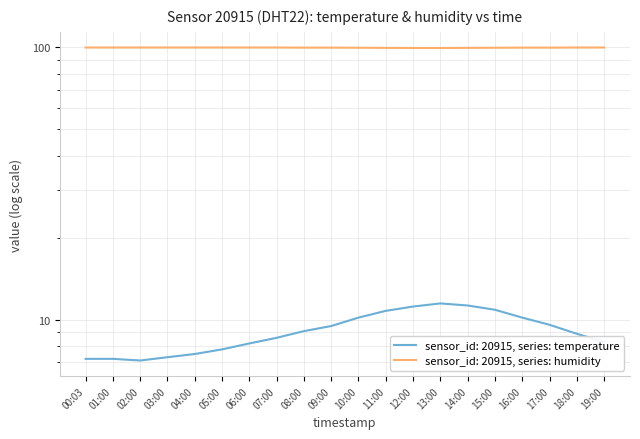

List the labels in order of humidity value, largest first.

00:03, 01:00, 02:00, 03:00, 04:00, 05:00, 06:00, 07:00, 18:00, 19:00, 08:00, 09:00, 16:00, 17:00, 10:00, 15:00, 11:00, 14:00, 12:00, 13:00